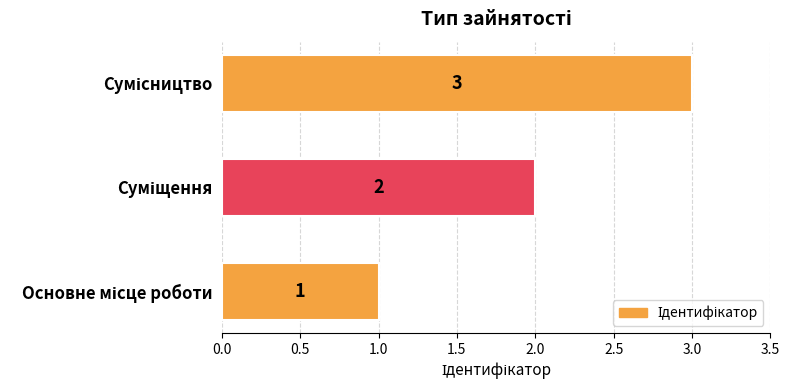

What is the greatest value displayed?

3